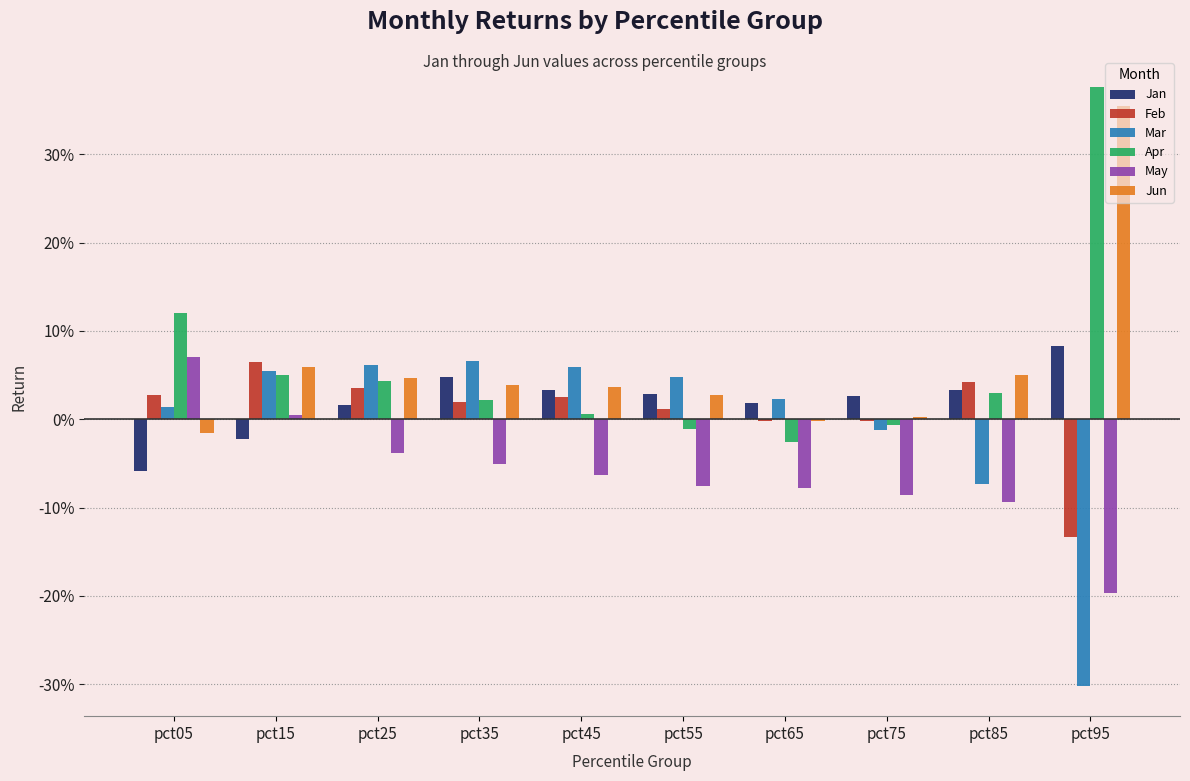

Rank the series by their maximum value, from highest to lowest.

Apr, Jun, Jan, May, Mar, Feb